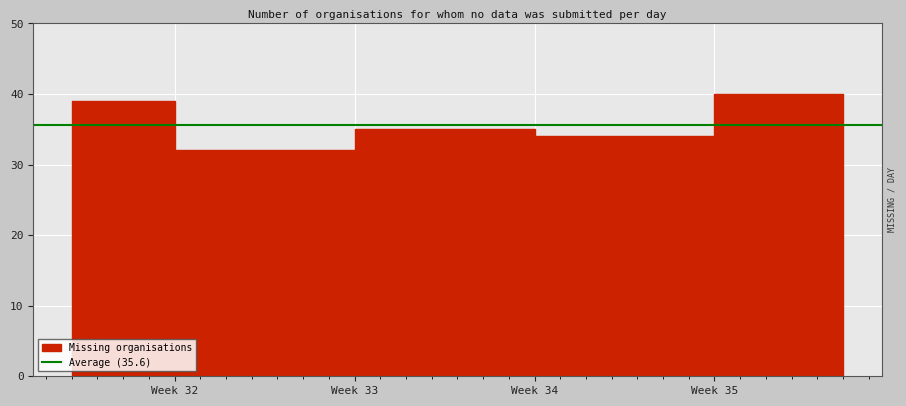

How many lines are shown in the chart?

1